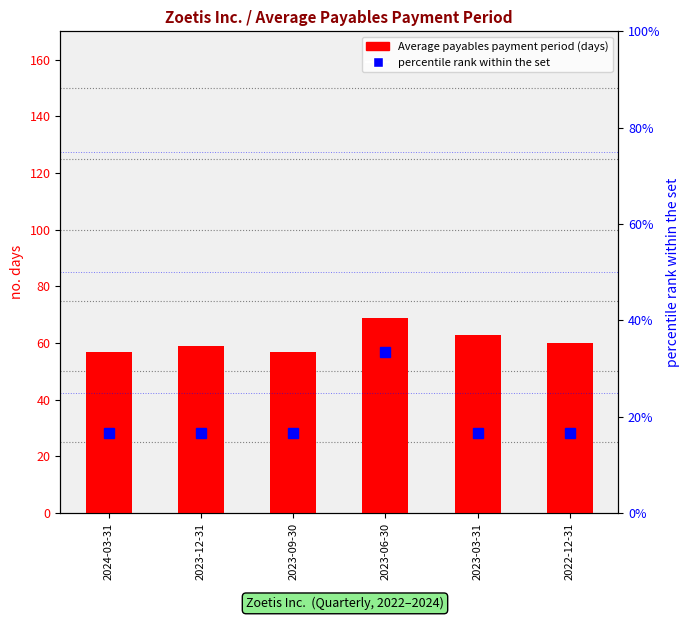

What are all the series names shown in the legend?

Average payables payment period, percentile rank within the set